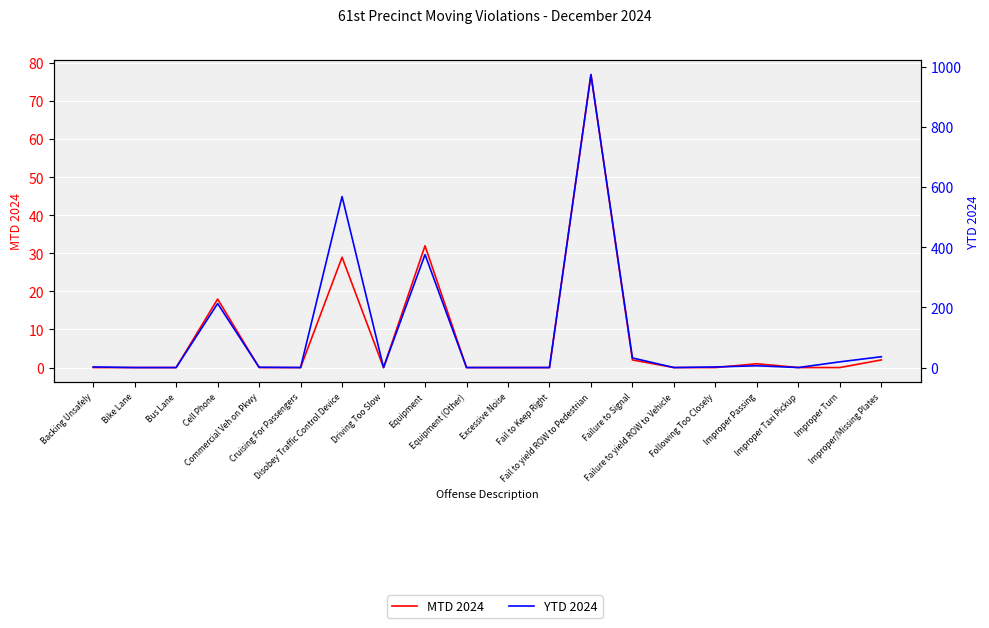

How many data points in YTD 2024 are above 2?

8